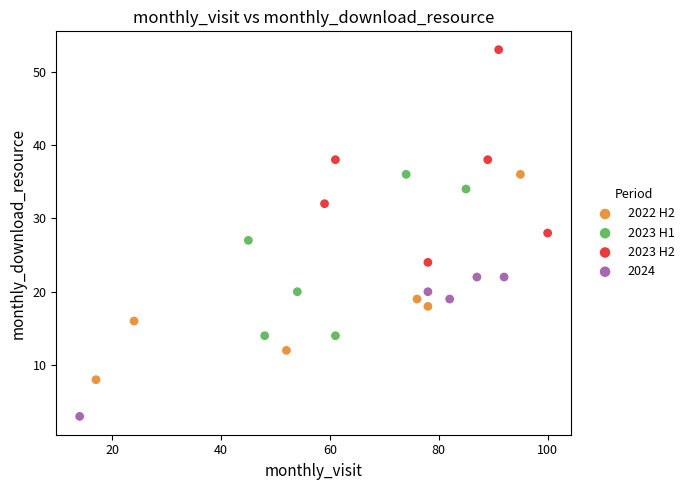

Which series contains the lowest Y value?

2024